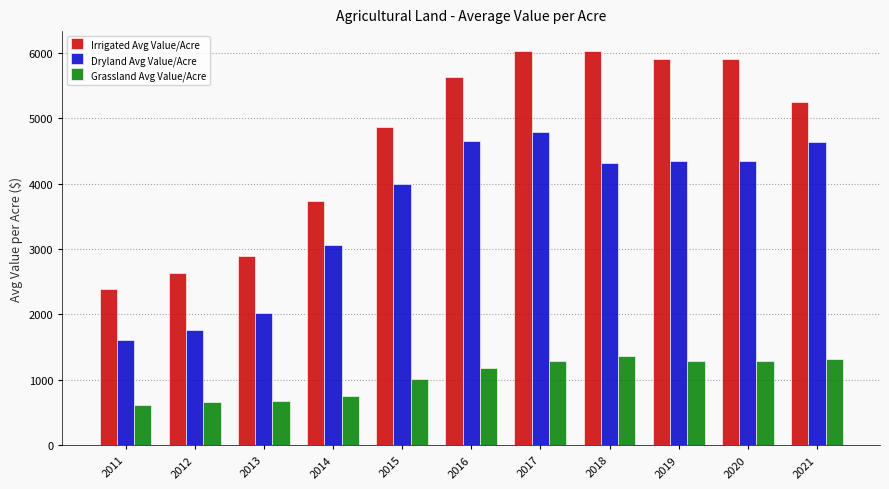

How many categories are shown in the chart?

11